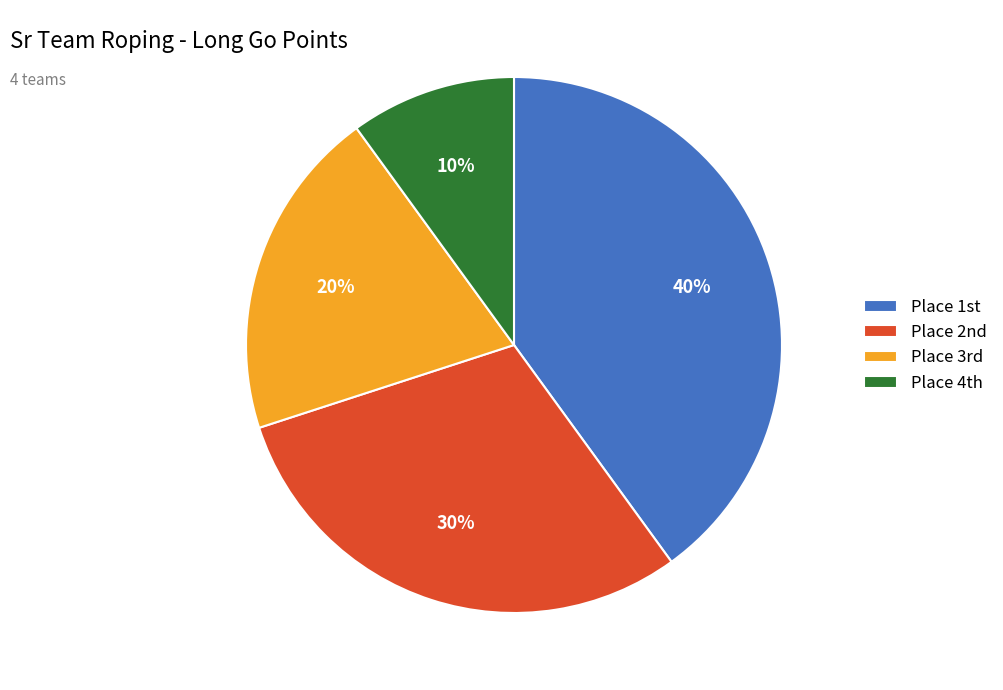

What is the smallest slice in the pie chart?

Place 4th